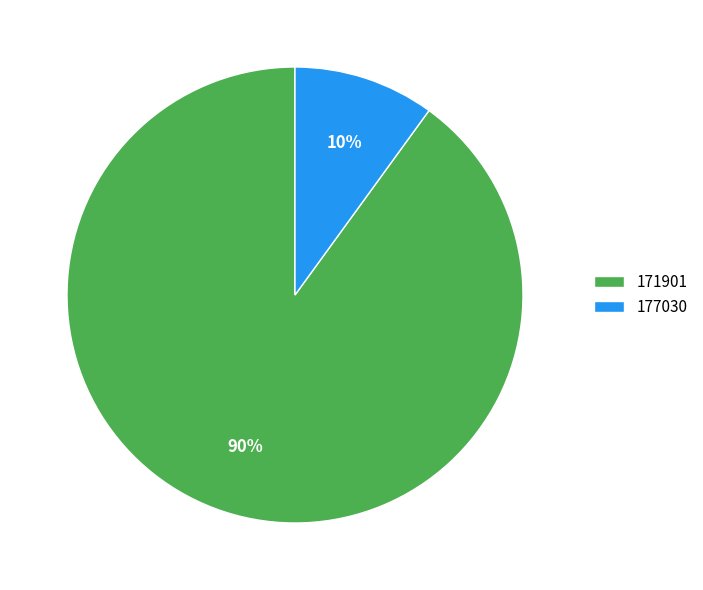

To the nearest percent, what portion does 177030 represent?

10%